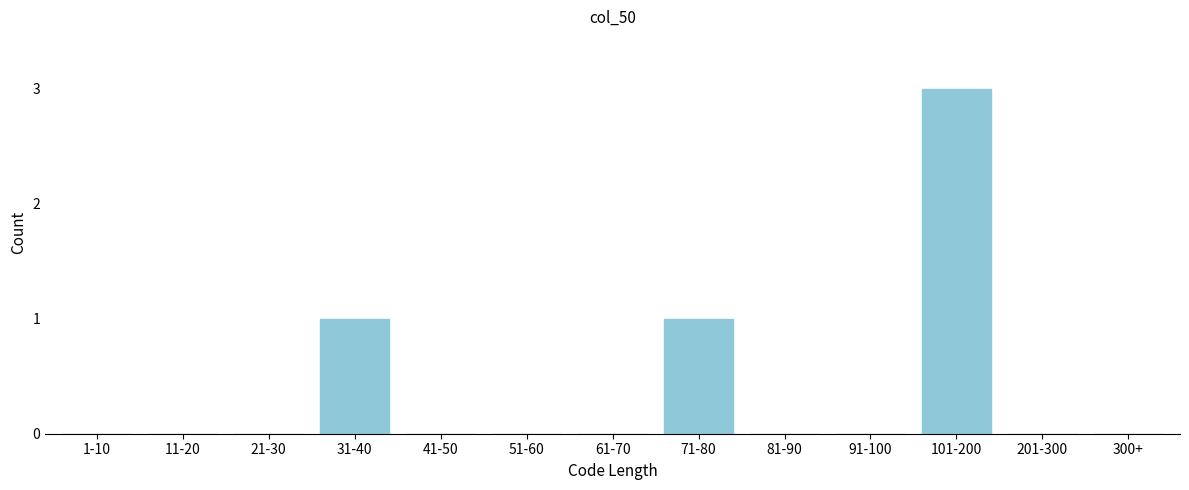

Reading right to left, extract all data points from this chart.

300+=0	201-300=0	101-200=3	91-100=0	81-90=0	71-80=1	61-70=0	51-60=0	41-50=0	31-40=1	21-30=0	11-20=0	1-10=0